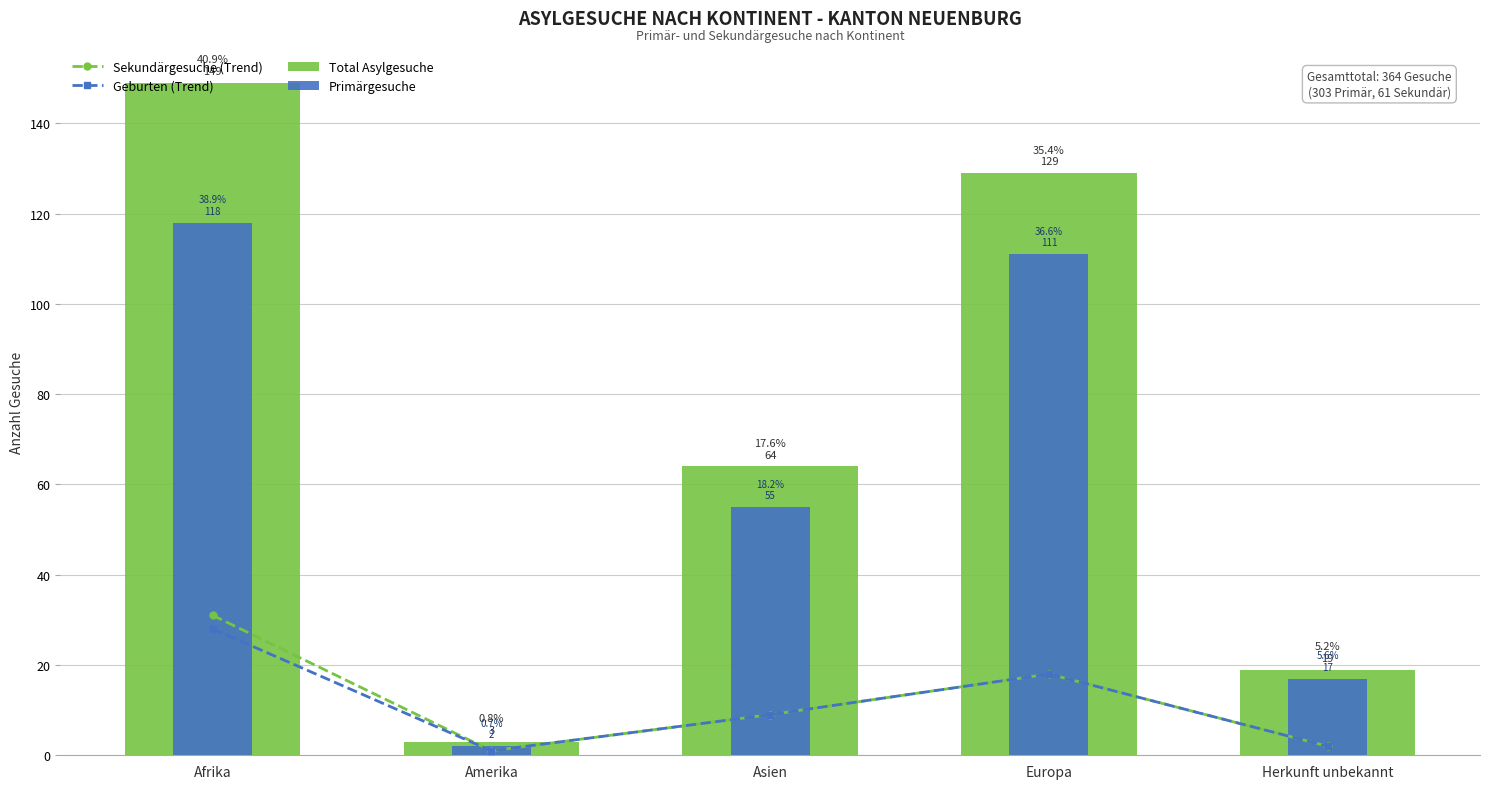

The Primärgesuche series shows 2 at Amerika. True or false?

True